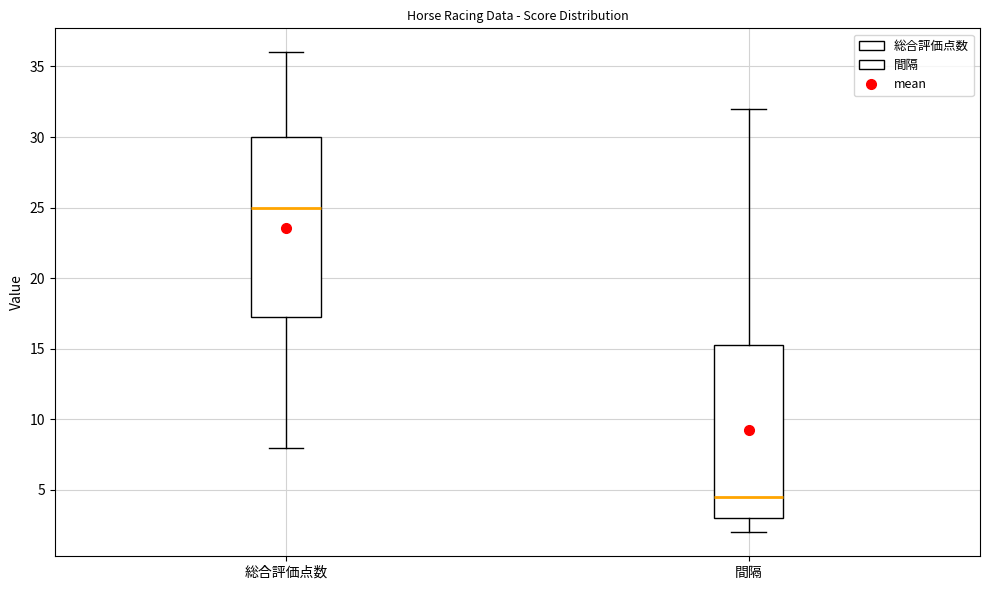

Reading left to right, transcribe this box plot: for each box, give where its median line is, the range the box spans, and where its two whiskers end, as read against the y-axis. The values are not printed on the chart, so give them approximately, as read against the axis.

総合評価点数: median 25.0, box 17.5 to 30.0, whiskers 8.0 to 36.0
間隔: median 4.5, box 3.0 to 15.5, whiskers 2.0 to 32.0